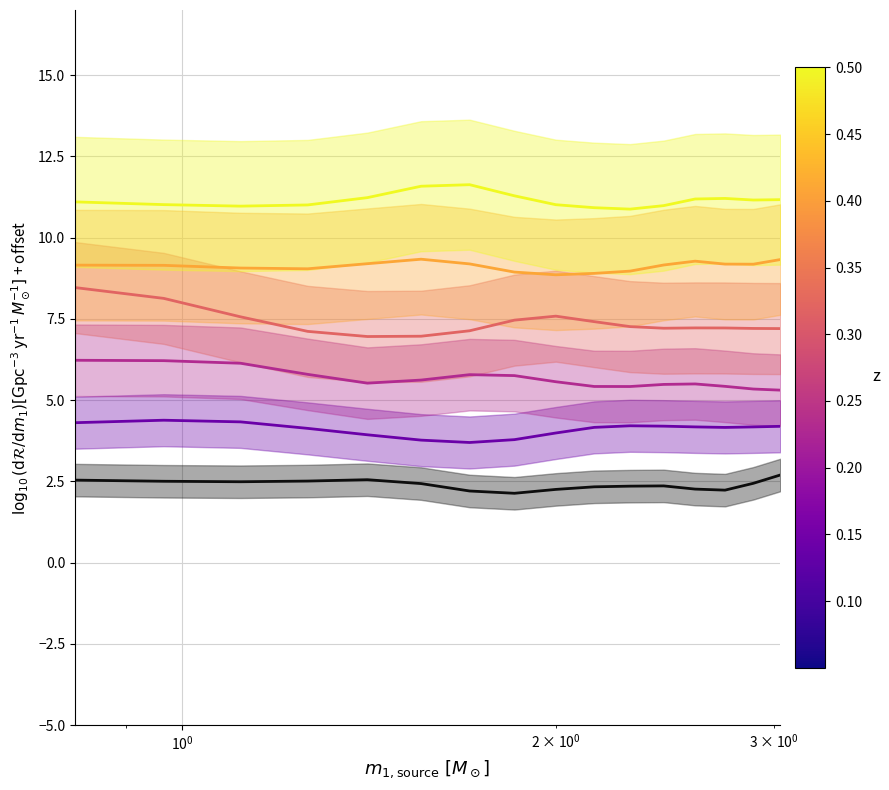

How many values in the series 1.114 series exceed 7?

14